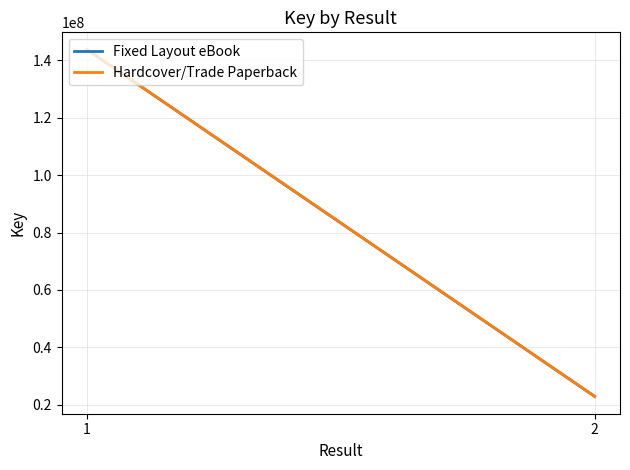

How many distinct data groups are displayed?

2